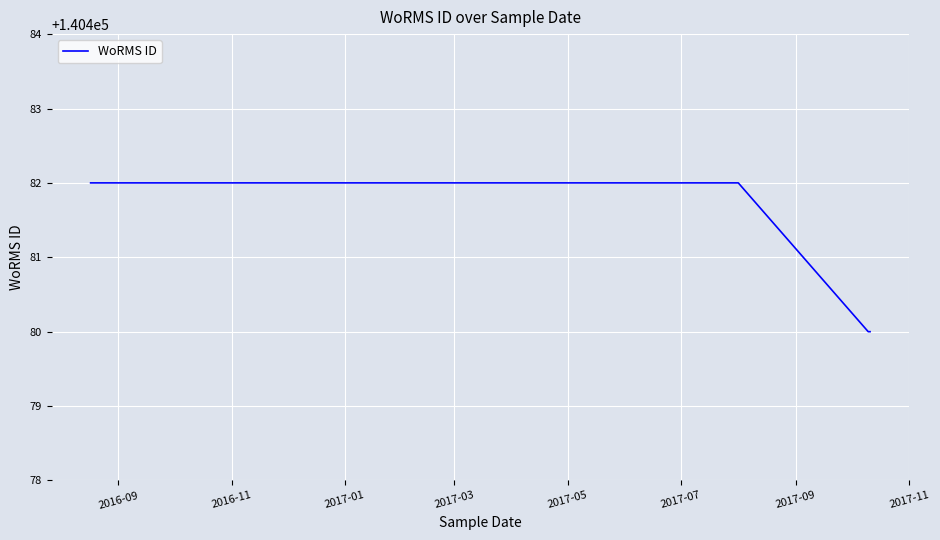

True or false: there are more than 2 points higher than both neighbors.

False